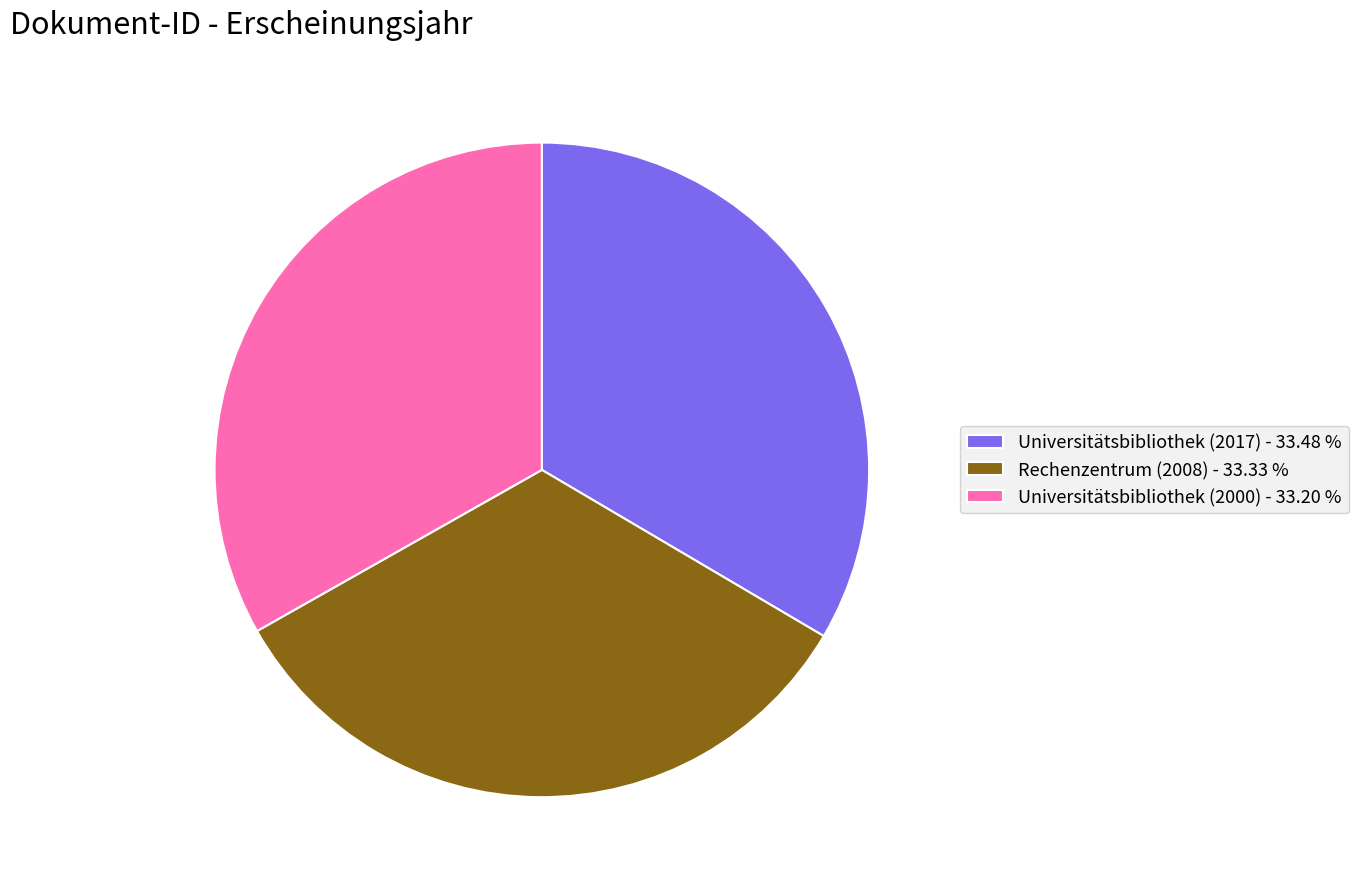

What is the ratio of the value at Universitätsbibliothek (2000) - 33.20 % to the value at Rechenzentrum (2008) - 33.33 %?

1.0